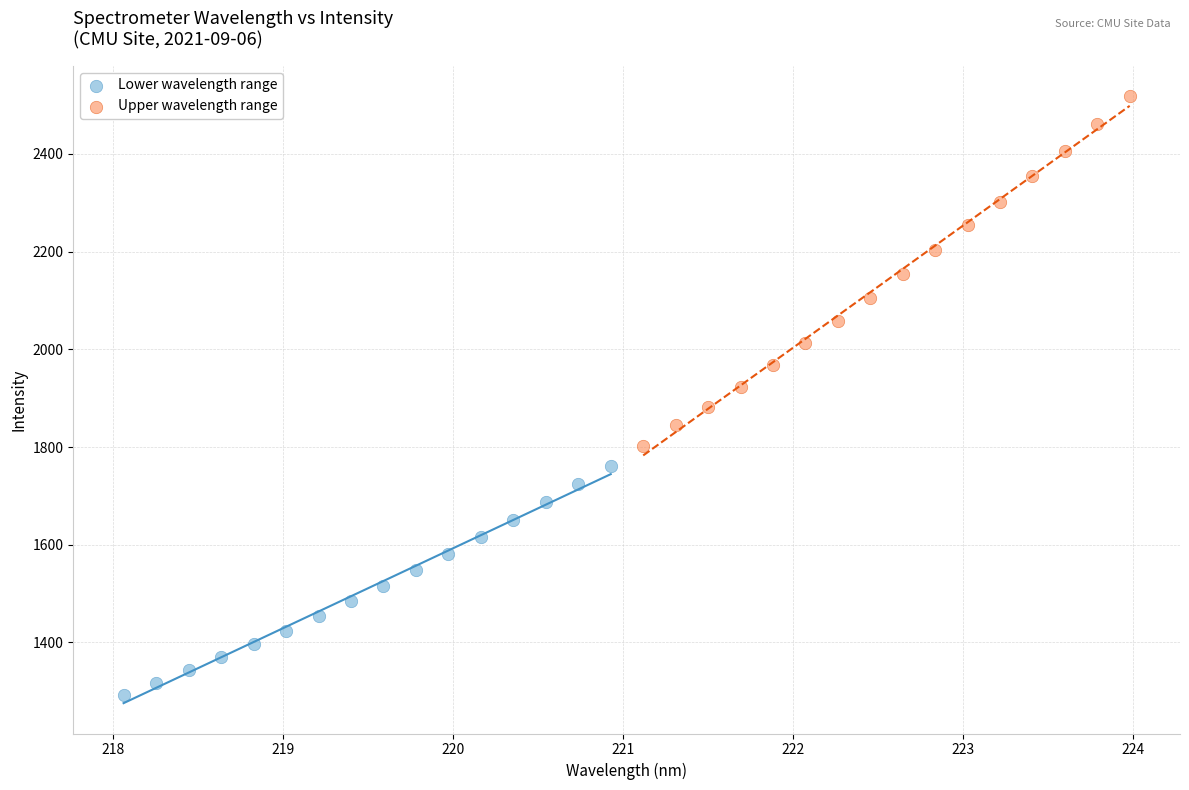

Which series has the largest Y range (max minus min)?

Upper wavelength range